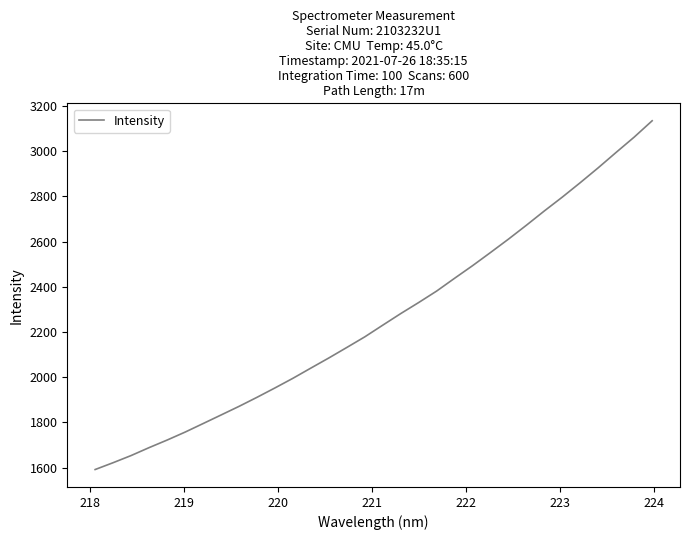

What is the smallest value displayed?

1591.5